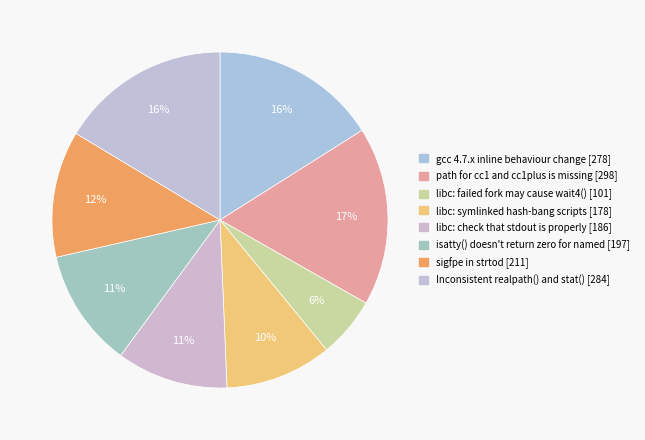

Do Inconsistent realpath() and stat() [284] and gcc 4.7.x inline behaviour change [278] together represent more than half of the pie?

No